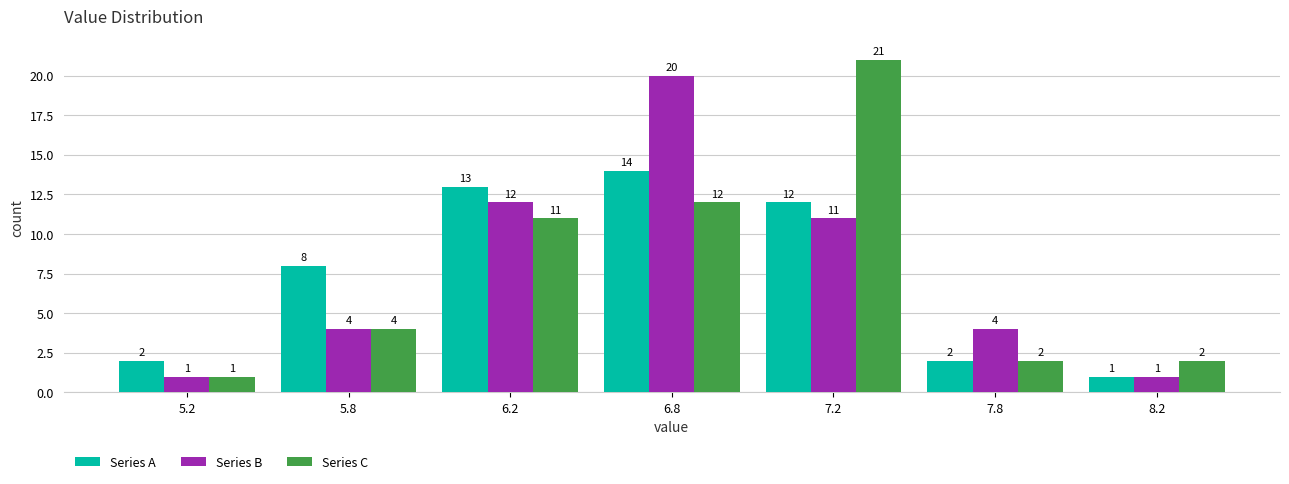

Reading left to right, extract all data points from this chart.

Series A: 2	8	13	14	12	2	1
Series B: 1	4	12	20	11	4	1
Series C: 1	4	11	12	21	2	2